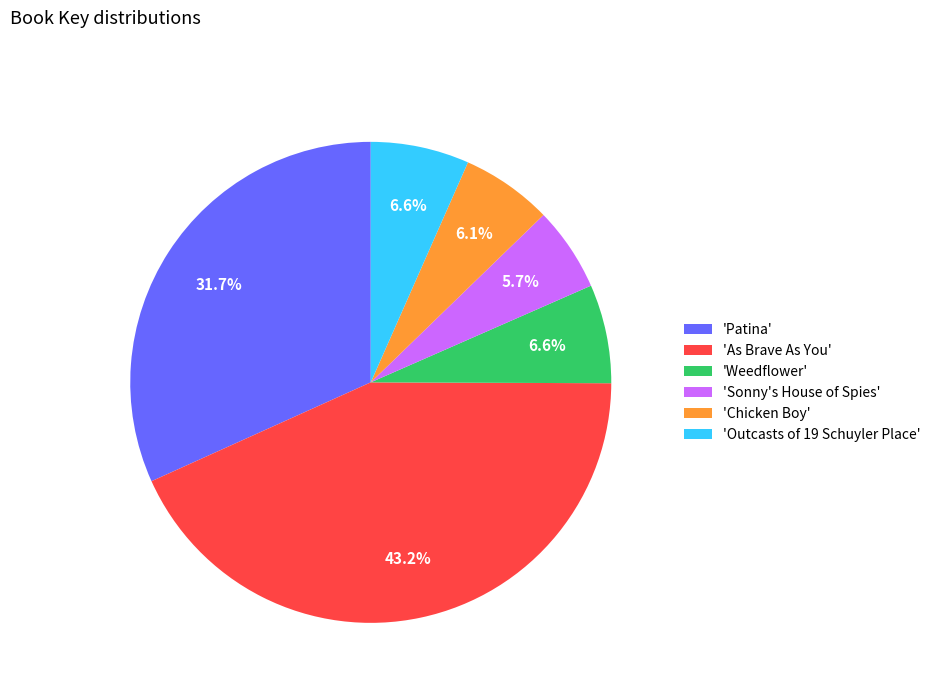

Combined, do 'As Brave As You' and 'Chicken Boy' account for over 50%?

No